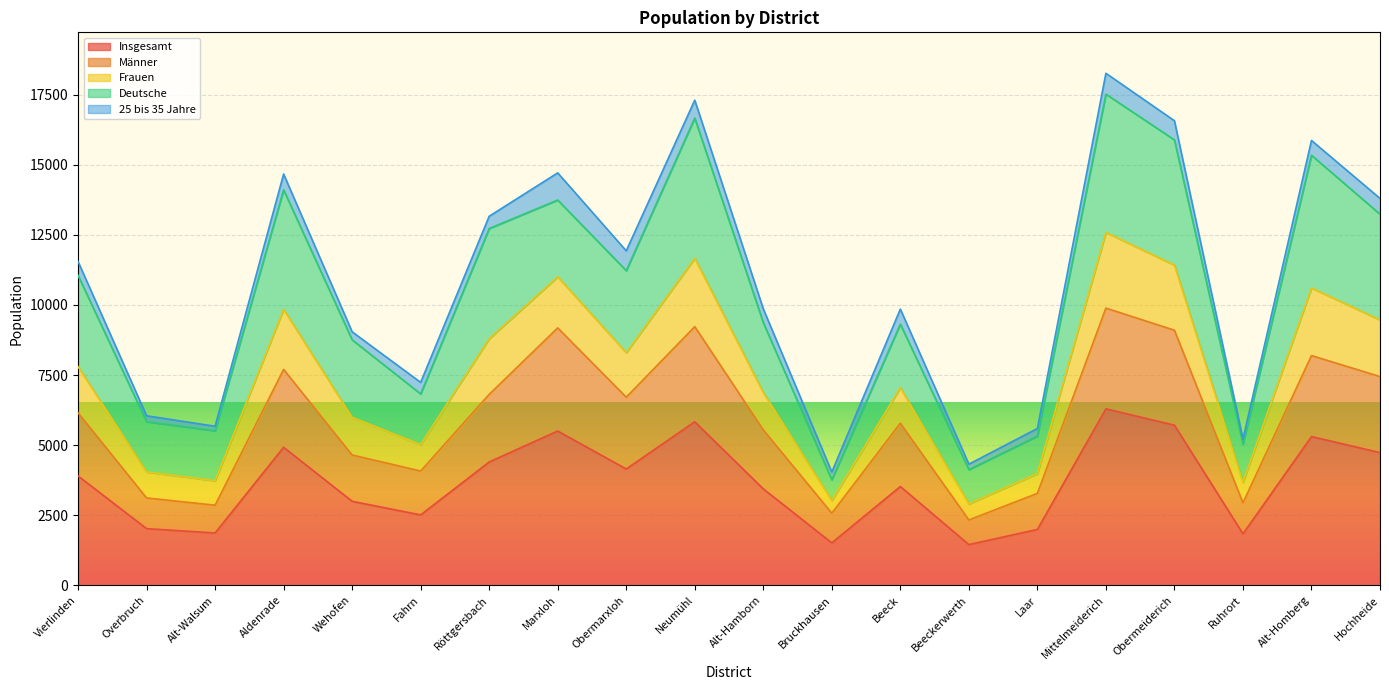

What is the difference between the maximum and minimum values in the Insgesamt series?

4844